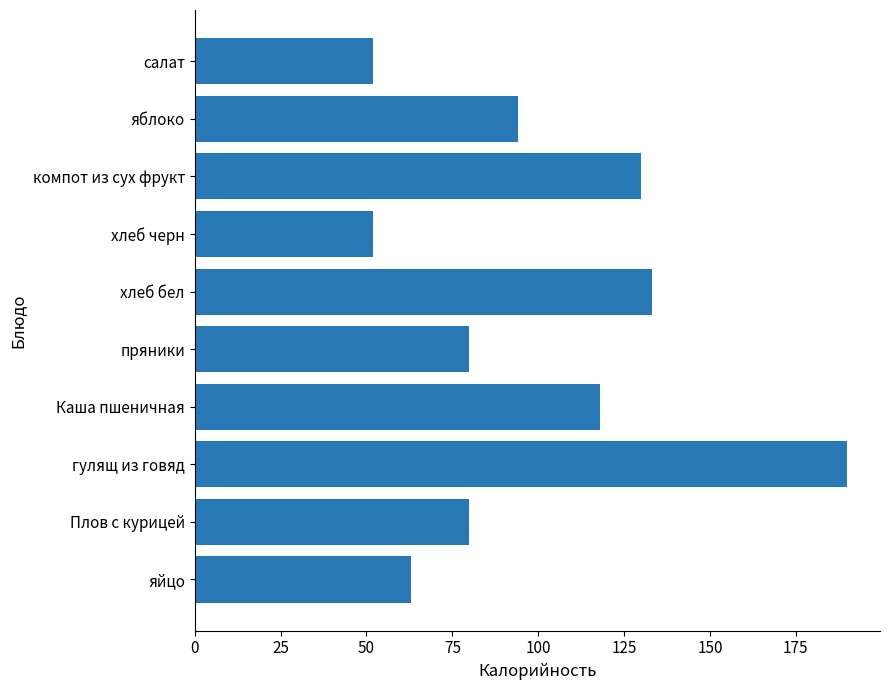

What is the sum of all values?

992